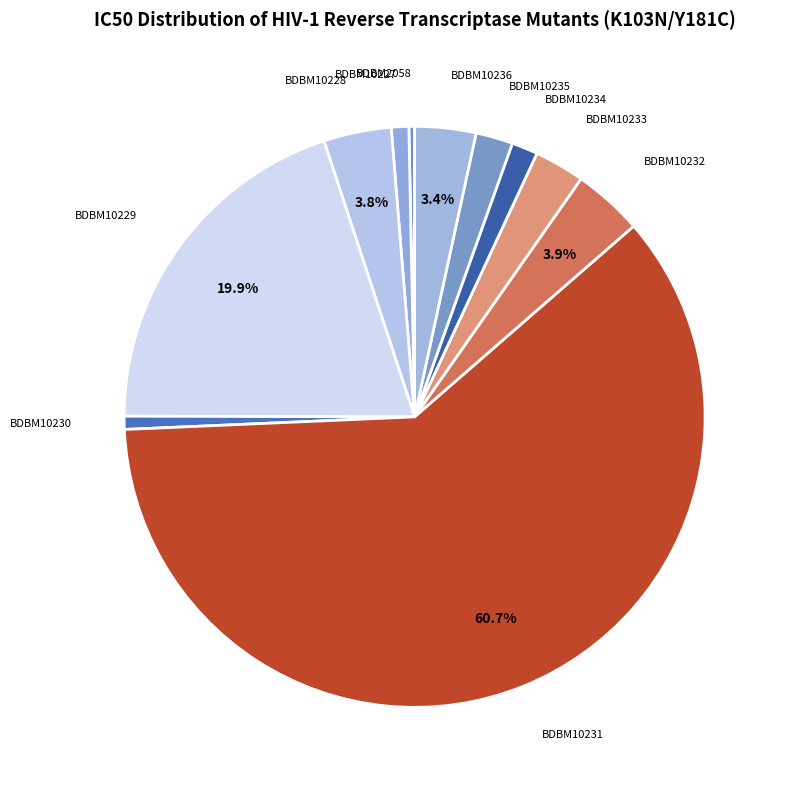

Count the number of slices in the pie.

11